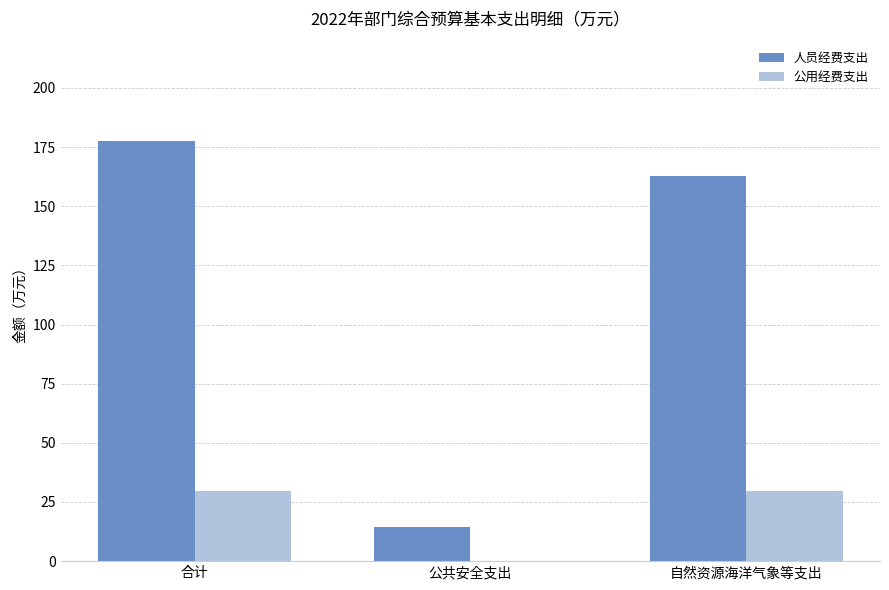

What are all the series names shown in the legend?

人员经费支出, 公用经费支出